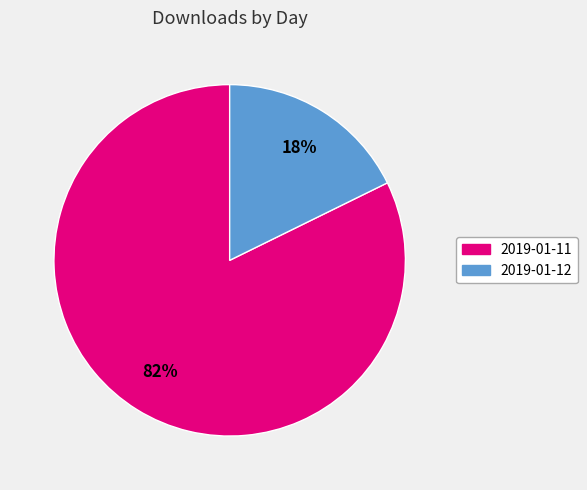

Is the sum of 2019-01-12 and 2019-01-11 greater than half?

Yes